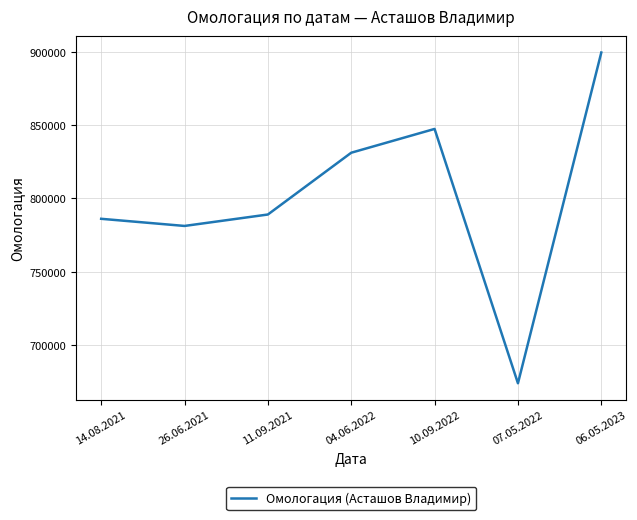

Read the value at 06.05.2023, to the nearest 100.

899800